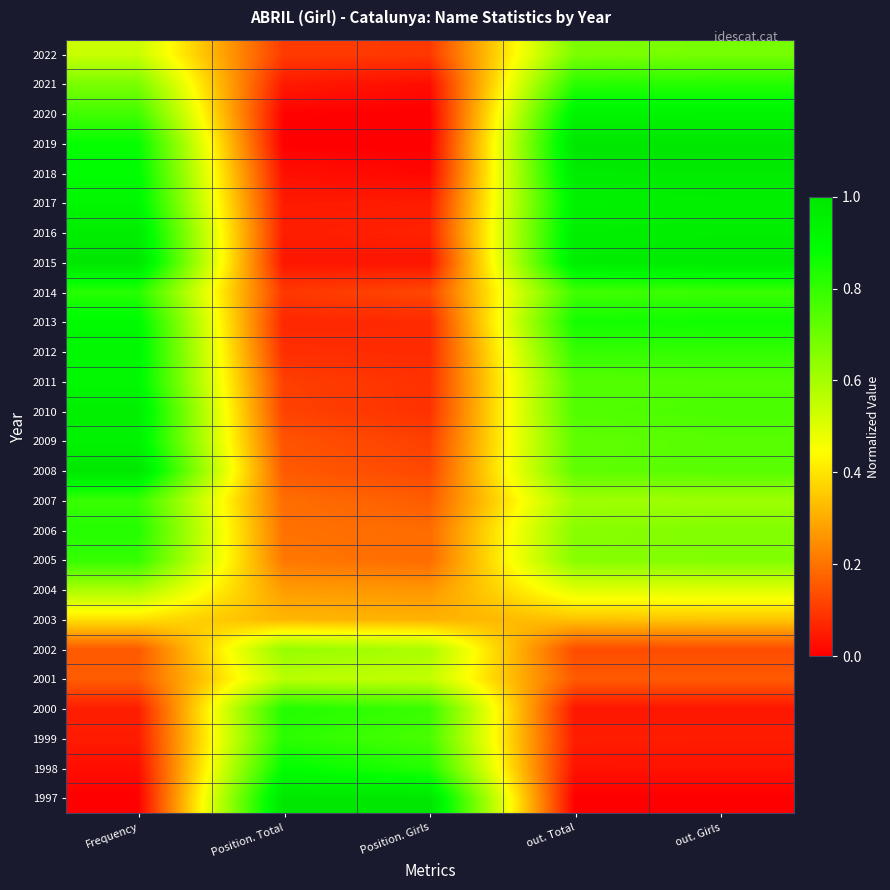

Count the number of data series in this chart.

26